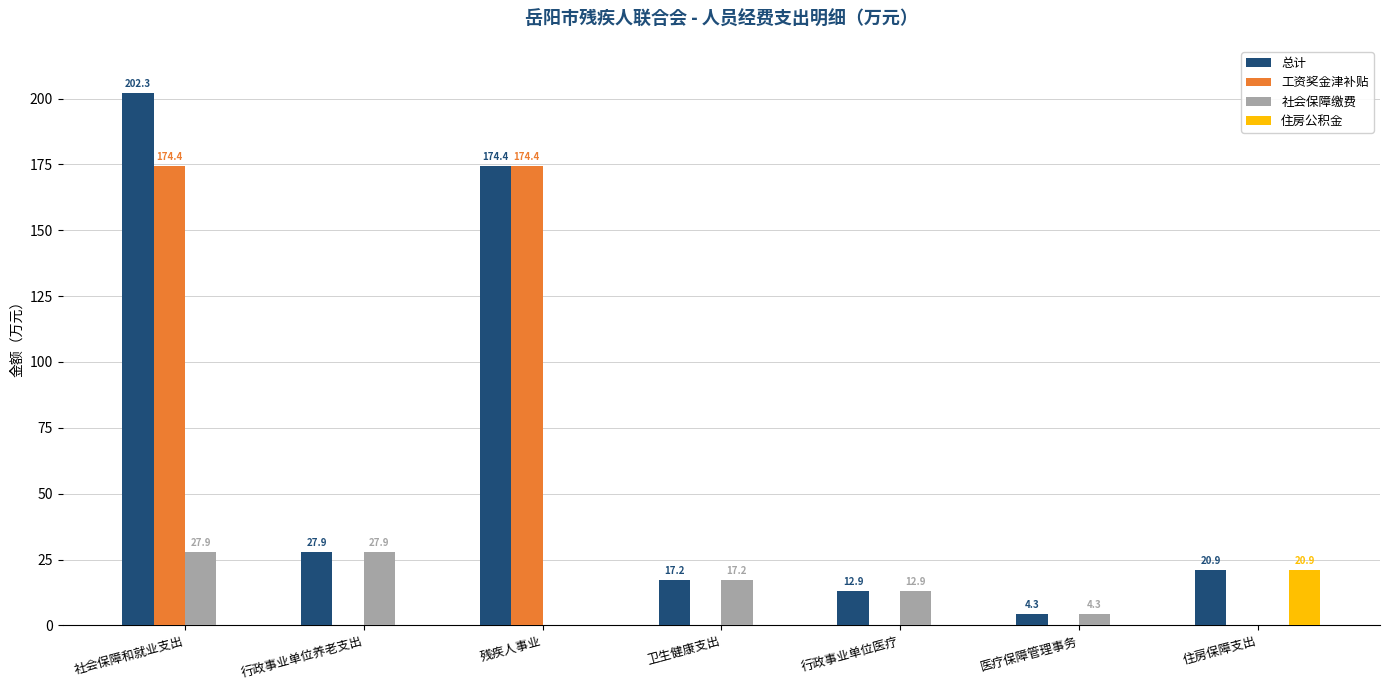

At which label does 总计 first exceed 20?

社会保障和就业支出